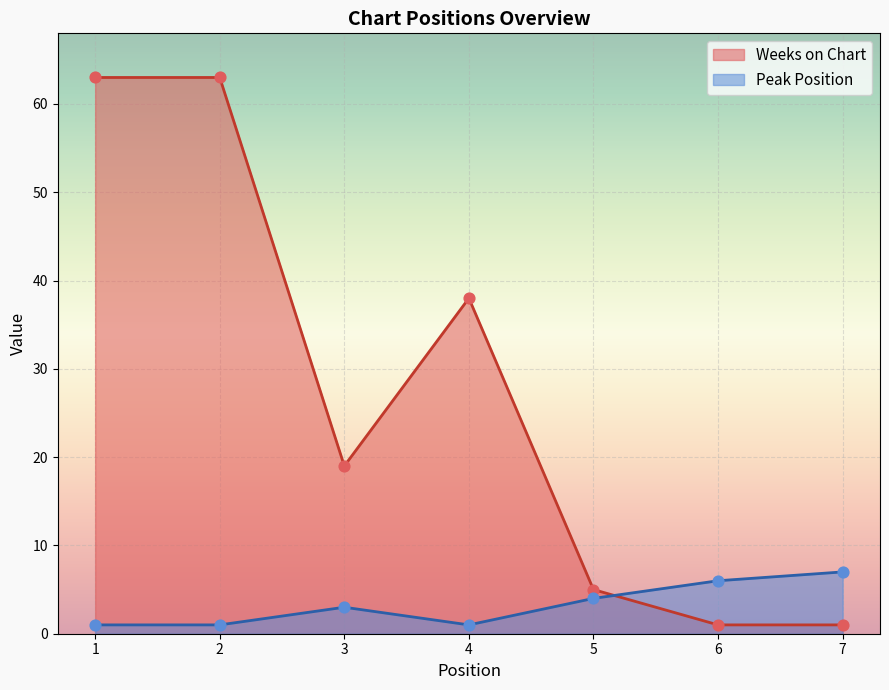

Is the value of Weeks on Chart at 3 greater than the value of Peak Position at 3?

Yes